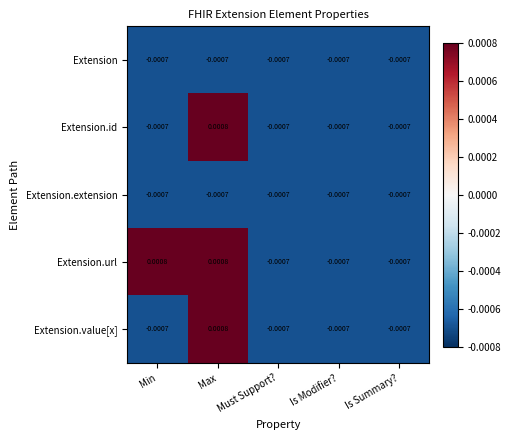

At which category is the sum across all series the highest?

Max